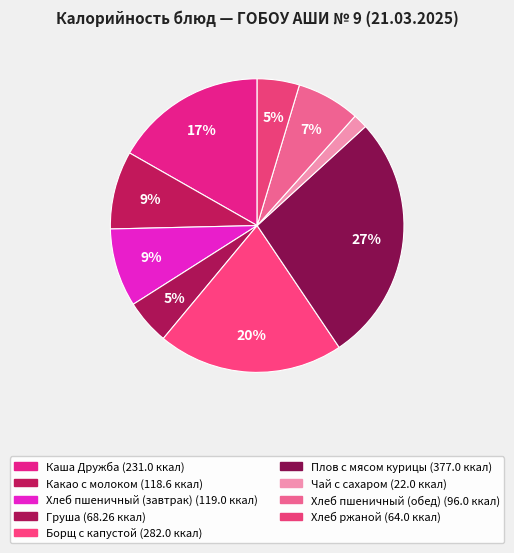

How many segments does this pie chart have?

9